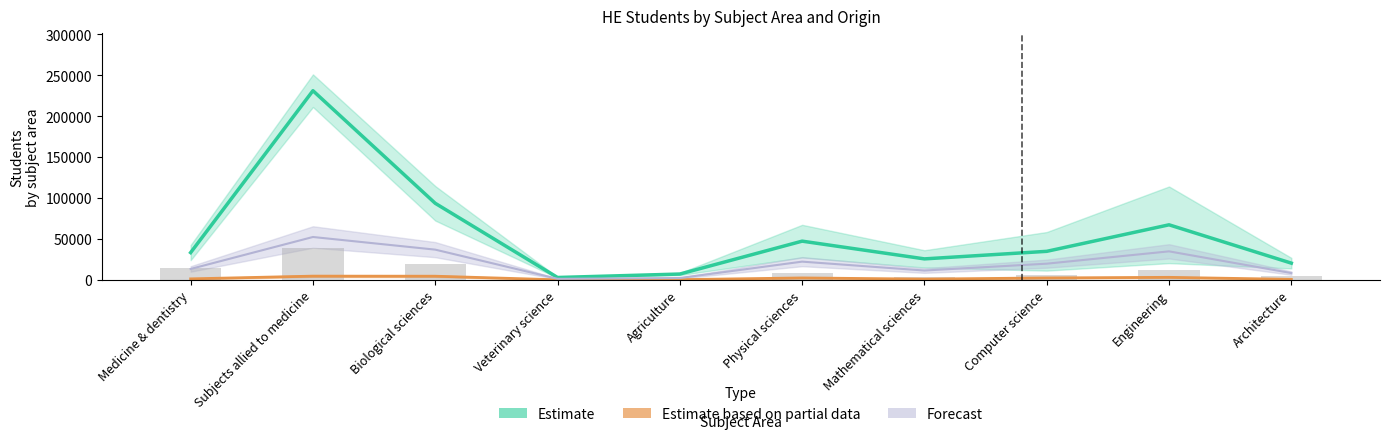

Reading left to right, list all the values displayed in this chart.

UK Total: 33317.5	231127.5	93552.5	2897.5	7117.5	47307.5	25637.5	34865.0	67267.5	20435.0
Non-EU Female: 14430.0	38520.0	19260.0	1320.0	1830.0	7830.0	3060.0	5670.0	12030.0	4560.0
Other EU Total: 1236.0	4568.0	4472.0	88.0	276.0	2364.0	940.0	2356.0	3092.0	628.0
FT UGs: 13338.0	52384.0	36936.0	1266.0	2274.0	22272.0	11420.0	19784.0	34842.0	8312.0